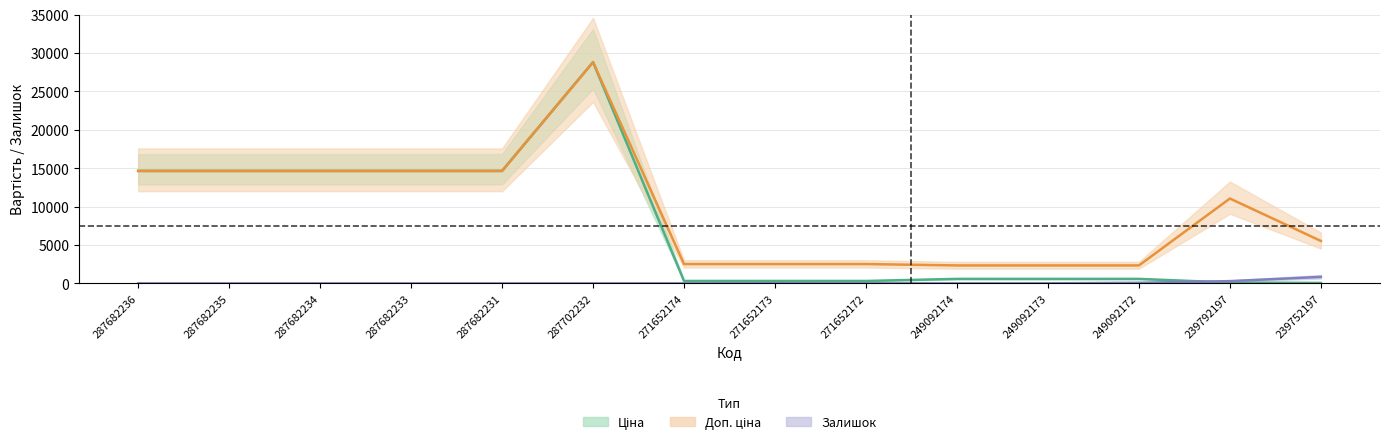

Is it true that Доп. ціна equals 4041.8 at 271652174?

False